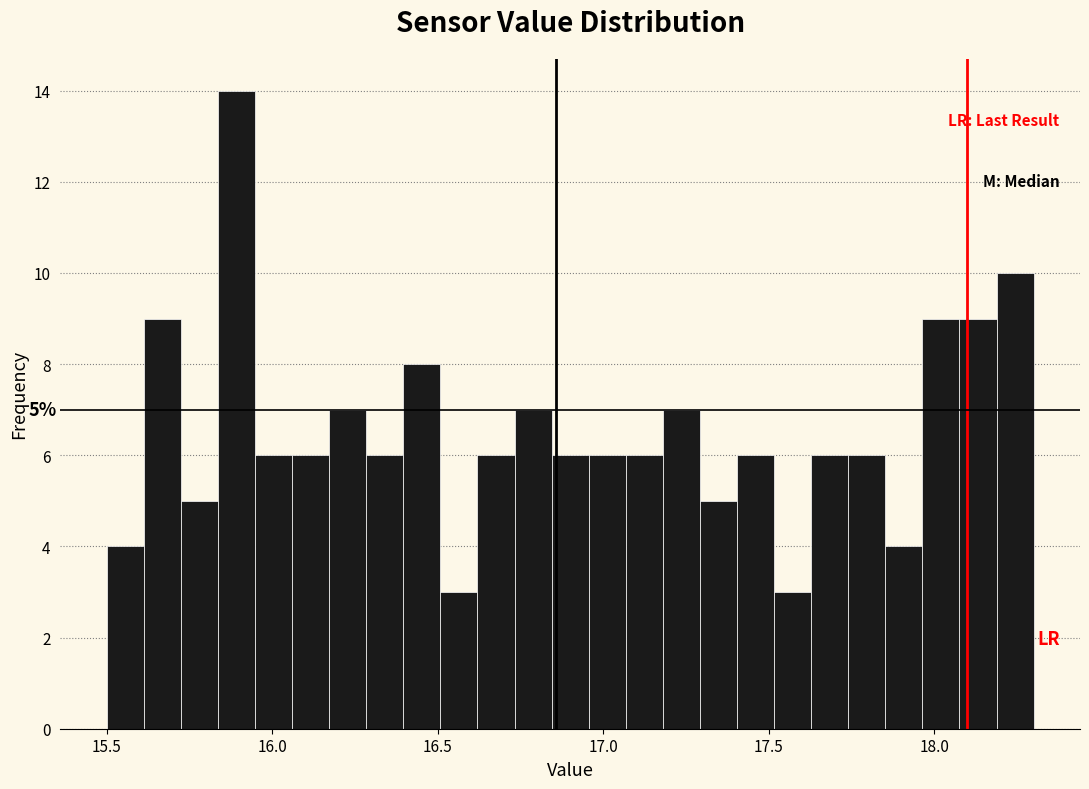

Around what value on the x-axis is the tallest bar? Give the approximate position of its centre, as read against the axis.

15.90